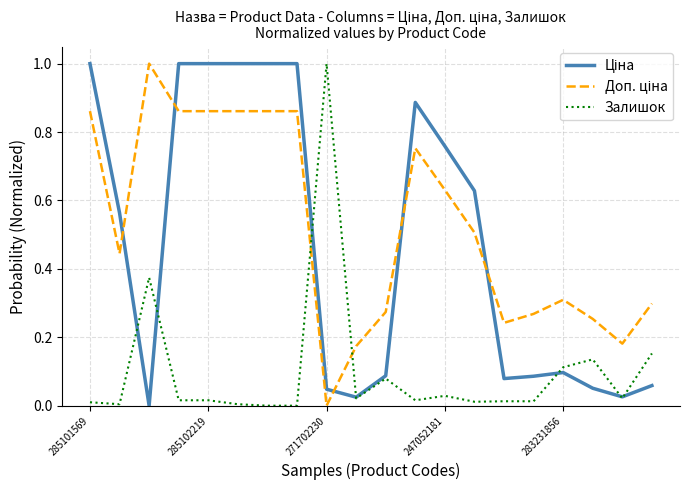

What is the maximum value for Залишок?

1.0